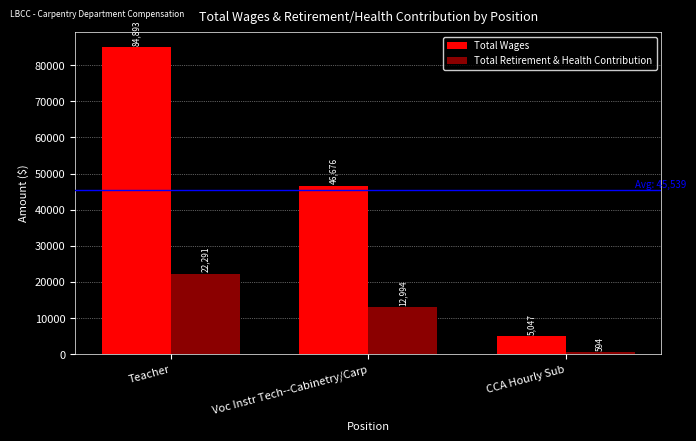

What is the greatest value displayed?

84893